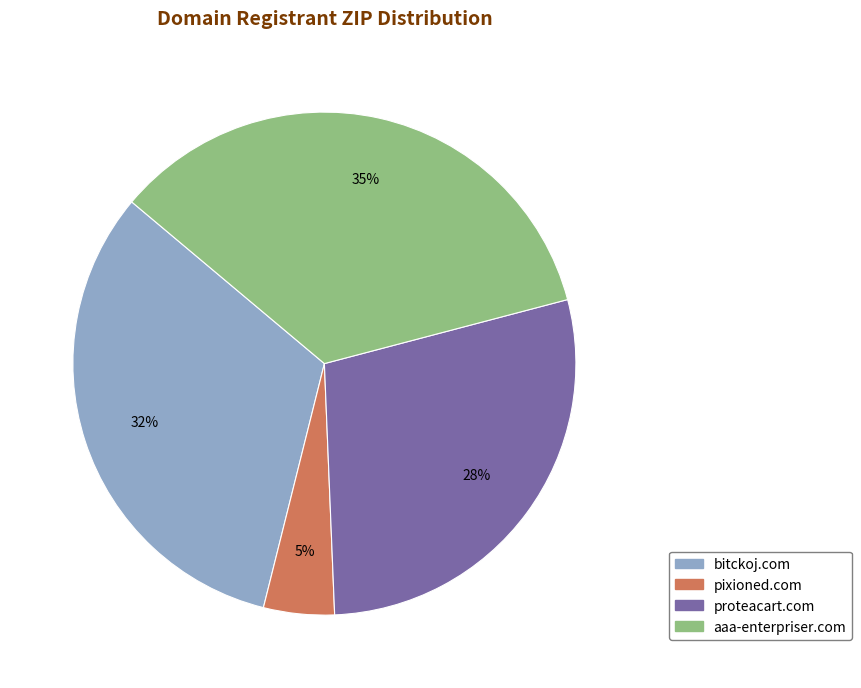

Is it true that bitckoj.com is 32% of the pie?

True